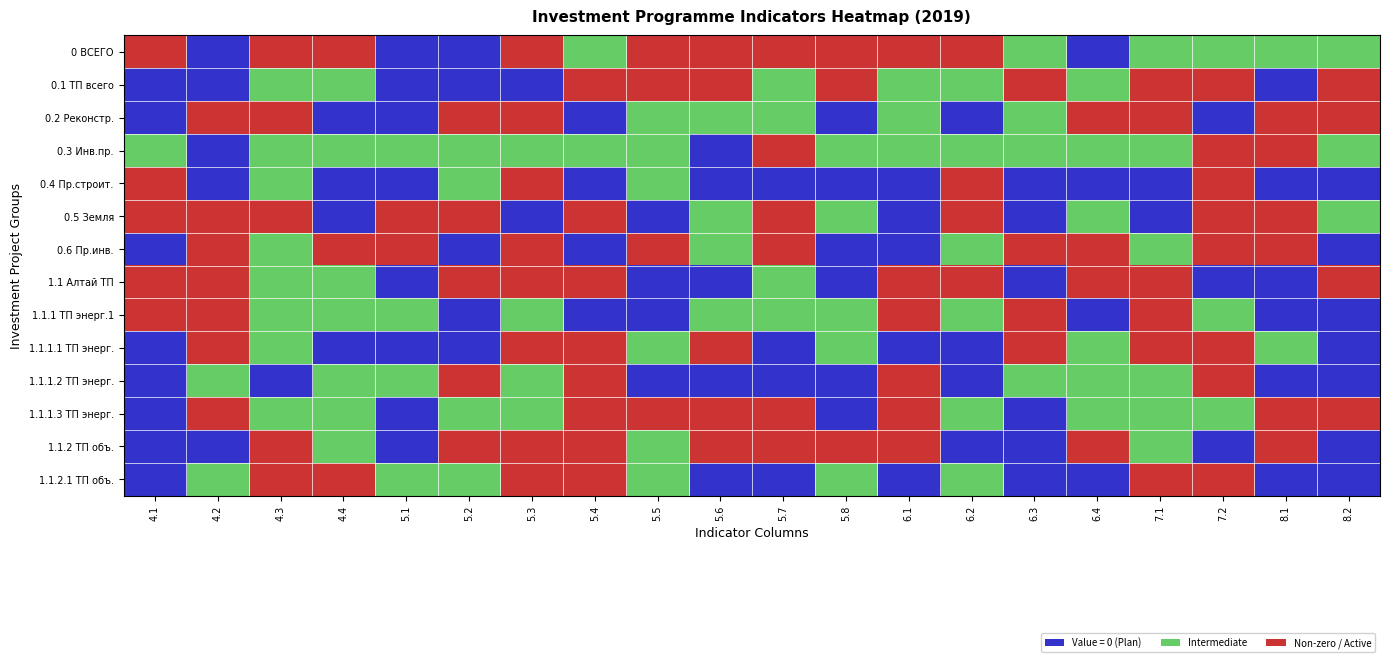

Reading right to left, extract all data points from this chart.

0 ВСЕГО: 8.2=1	8.1=1	7.2=1	7.1=1	6.4=0	6.3=1	6.2=2	6.1=2	5.8=2	5.7=2	5.6=2	5.5=2	5.4=1	5.3=2	5.2=0	5.1=0	4.4=2	4.3=2	4.2=0	4.1=2
0.1 ТП всего: 8.2=2	8.1=0	7.2=2	7.1=2	6.4=1	6.3=2	6.2=1	6.1=1	5.8=2	5.7=1	5.6=2	5.5=2	5.4=2	5.3=0	5.2=0	5.1=0	4.4=1	4.3=1	4.2=0	4.1=0
0.2 Реконстр.: 8.2=2	8.1=2	7.2=0	7.1=2	6.4=2	6.3=1	6.2=0	6.1=1	5.8=0	5.7=1	5.6=1	5.5=1	5.4=0	5.3=2	5.2=2	5.1=0	4.4=0	4.3=2	4.2=2	4.1=0
0.3 Инв.пр.: 8.2=1	8.1=2	7.2=2	7.1=1	6.4=1	6.3=1	6.2=1	6.1=1	5.8=1	5.7=2	5.6=0	5.5=1	5.4=1	5.3=1	5.2=1	5.1=1	4.4=1	4.3=1	4.2=0	4.1=1
0.4 Пр.строит.: 8.2=0	8.1=0	7.2=2	7.1=0	6.4=0	6.3=0	6.2=2	6.1=0	5.8=0	5.7=0	5.6=0	5.5=1	5.4=0	5.3=2	5.2=1	5.1=0	4.4=0	4.3=1	4.2=0	4.1=2
0.5 Земля: 8.2=1	8.1=2	7.2=2	7.1=0	6.4=1	6.3=0	6.2=2	6.1=0	5.8=1	5.7=2	5.6=1	5.5=0	5.4=2	5.3=0	5.2=2	5.1=2	4.4=0	4.3=2	4.2=2	4.1=2
0.6 Пр.инв.: 8.2=0	8.1=2	7.2=2	7.1=1	6.4=2	6.3=2	6.2=1	6.1=0	5.8=0	5.7=2	5.6=1	5.5=2	5.4=0	5.3=2	5.2=0	5.1=2	4.4=2	4.3=1	4.2=2	4.1=0
1.1 Алтай ТП: 8.2=2	8.1=0	7.2=0	7.1=2	6.4=2	6.3=0	6.2=2	6.1=2	5.8=0	5.7=1	5.6=0	5.5=0	5.4=2	5.3=2	5.2=2	5.1=0	4.4=1	4.3=1	4.2=2	4.1=2
1.1.1 ТП энерг.1: 8.2=0	8.1=0	7.2=1	7.1=2	6.4=0	6.3=2	6.2=1	6.1=2	5.8=1	5.7=1	5.6=1	5.5=0	5.4=0	5.3=1	5.2=0	5.1=1	4.4=1	4.3=1	4.2=2	4.1=2
1.1.1.1 ТП энерг.: 8.2=0	8.1=1	7.2=2	7.1=2	6.4=1	6.3=2	6.2=0	6.1=0	5.8=1	5.7=0	5.6=2	5.5=1	5.4=2	5.3=2	5.2=0	5.1=0	4.4=0	4.3=1	4.2=2	4.1=0
1.1.1.2 ТП энерг.: 8.2=0	8.1=0	7.2=2	7.1=1	6.4=1	6.3=1	6.2=0	6.1=2	5.8=0	5.7=0	5.6=0	5.5=0	5.4=2	5.3=1	5.2=2	5.1=1	4.4=1	4.3=0	4.2=1	4.1=0
1.1.1.3 ТП энерг.: 8.2=2	8.1=2	7.2=1	7.1=1	6.4=1	6.3=0	6.2=1	6.1=2	5.8=0	5.7=2	5.6=2	5.5=2	5.4=2	5.3=1	5.2=1	5.1=0	4.4=1	4.3=1	4.2=2	4.1=0
1.1.2 ТП объ.: 8.2=0	8.1=2	7.2=0	7.1=1	6.4=2	6.3=0	6.2=0	6.1=2	5.8=2	5.7=2	5.6=2	5.5=1	5.4=2	5.3=2	5.2=2	5.1=0	4.4=1	4.3=2	4.2=0	4.1=0
1.1.2.1 ТП объ.: 8.2=0	8.1=0	7.2=2	7.1=2	6.4=0	6.3=0	6.2=1	6.1=0	5.8=1	5.7=0	5.6=0	5.5=1	5.4=2	5.3=2	5.2=1	5.1=1	4.4=2	4.3=2	4.2=1	4.1=0